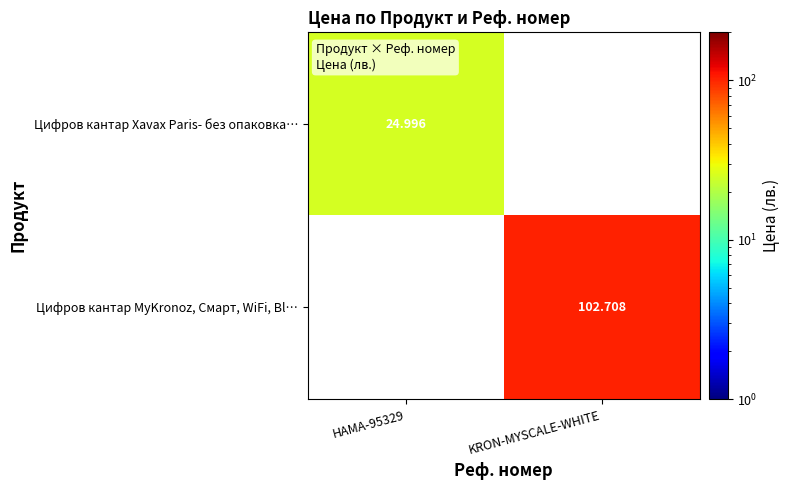

List the labels in order of Цифров кантар MyKronoz, Смарт, WiFi, Bl… value, largest first.

HAMA-95329, KRON-MYSCALE-WHITE